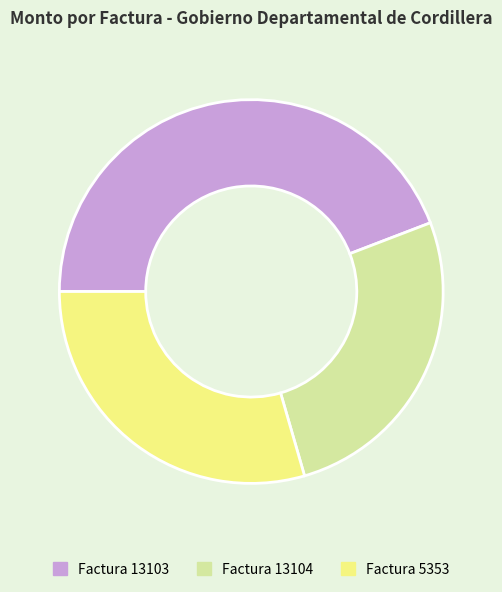

Rank the categories by value from highest to lowest.

Factura 13103, Factura 5353, Factura 13104